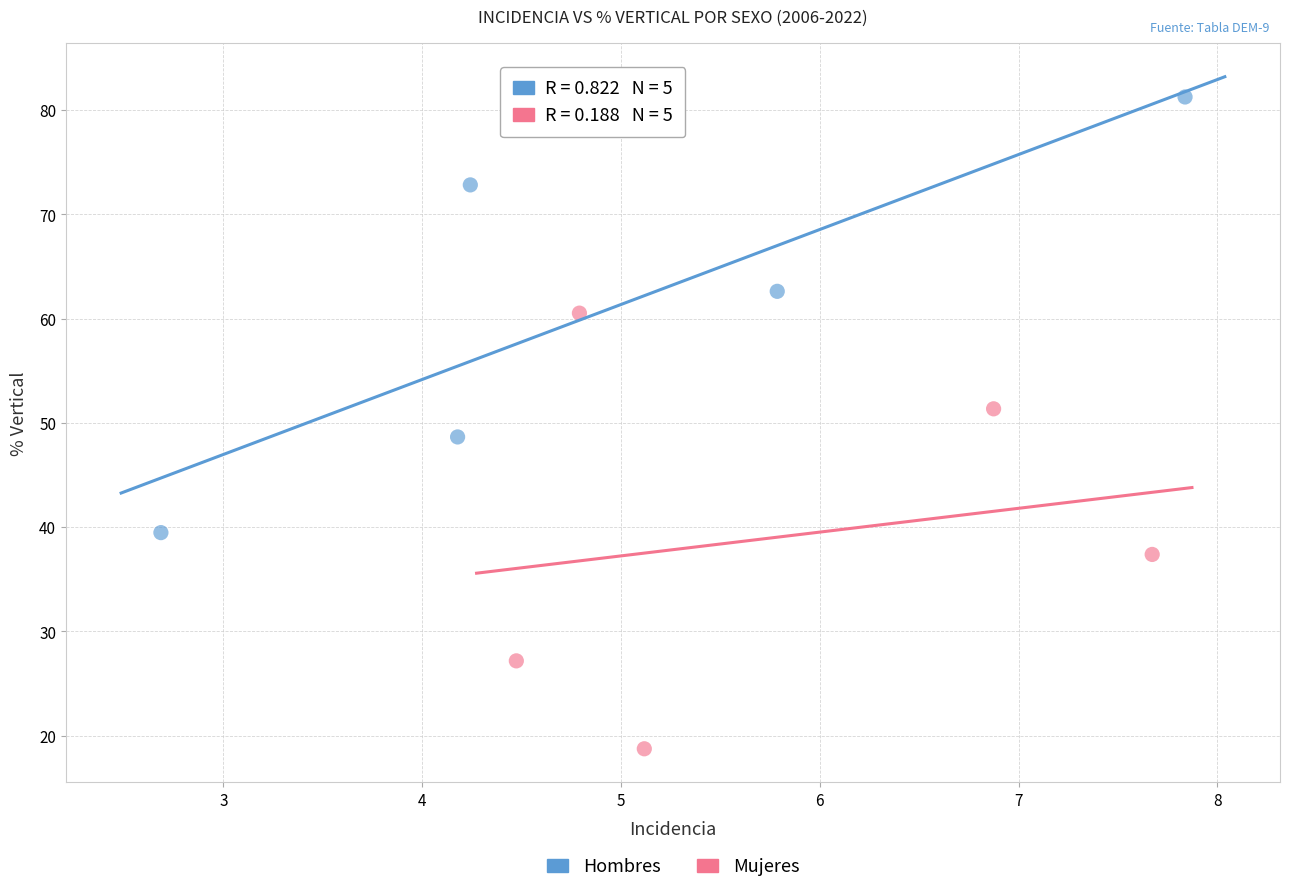

Which series contains the lowest Y value?

Mujeres